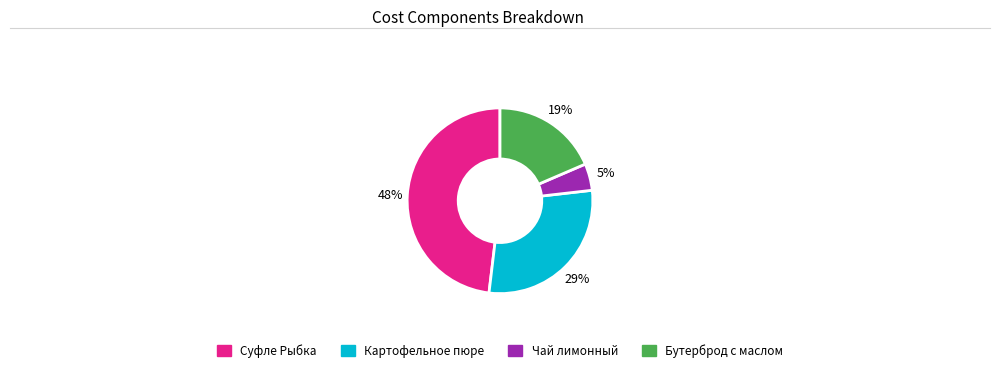

Is there any slice that represents more than half of the pie?

No